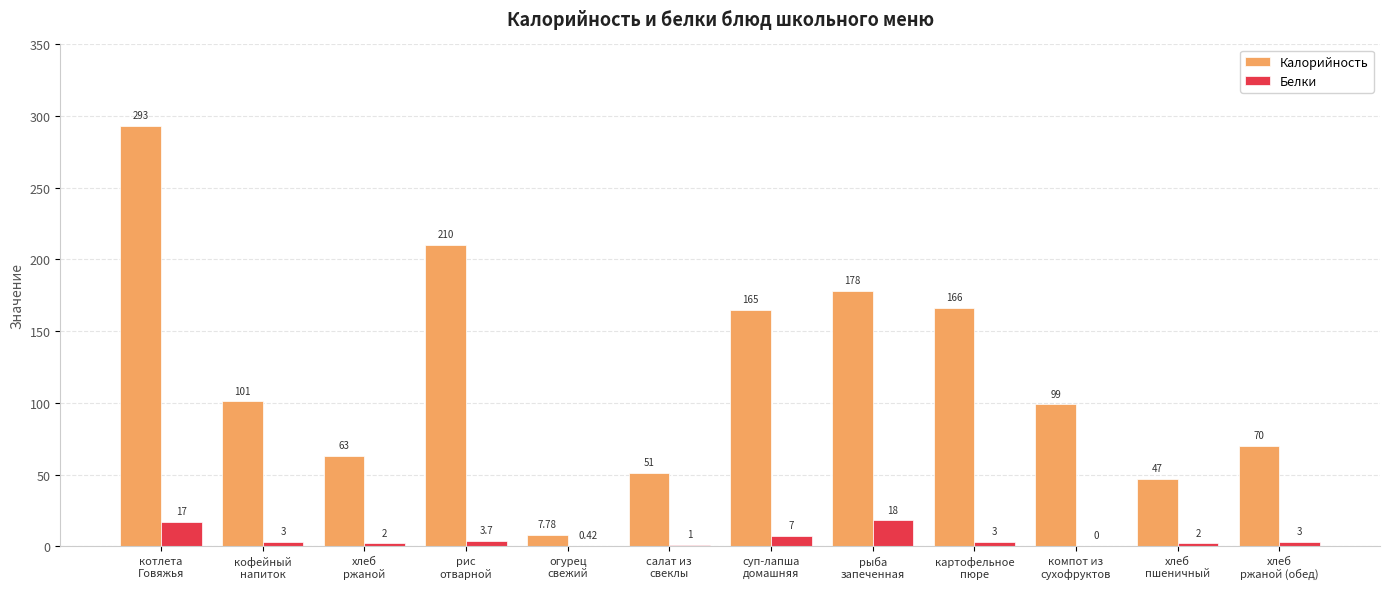

Which series has the largest total across all categories?

Калорийность